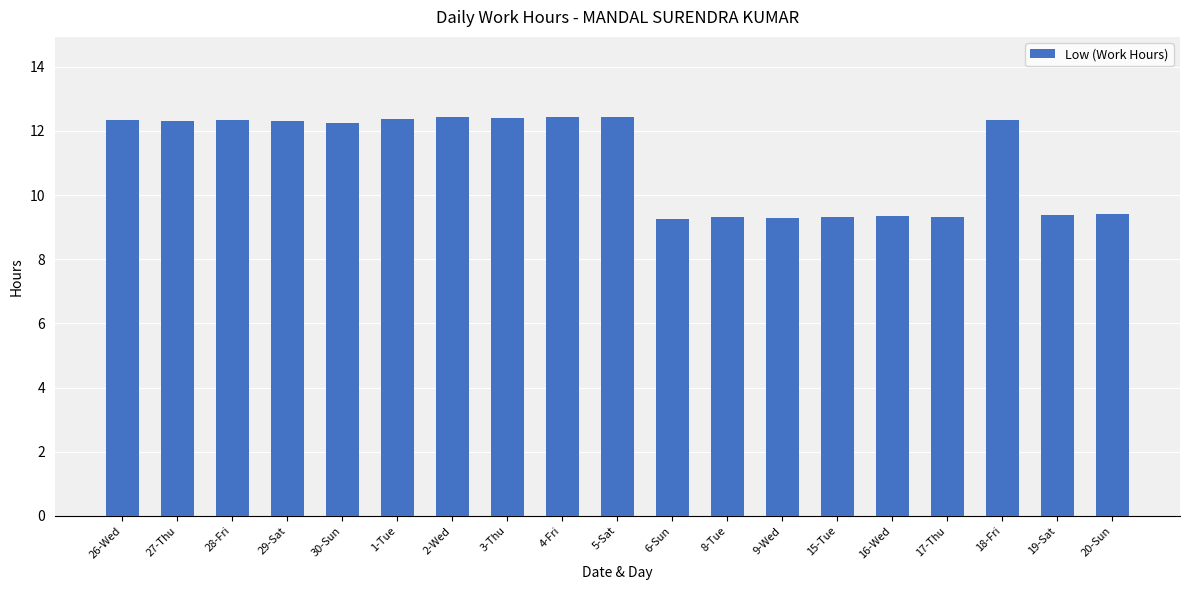

What is the maximum value shown in the chart?

12.4